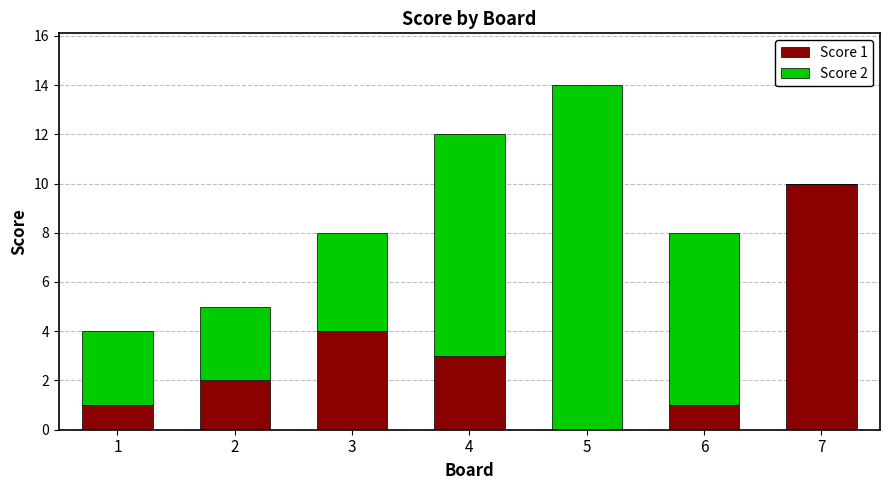

How many values in Score 1 are above zero?

6